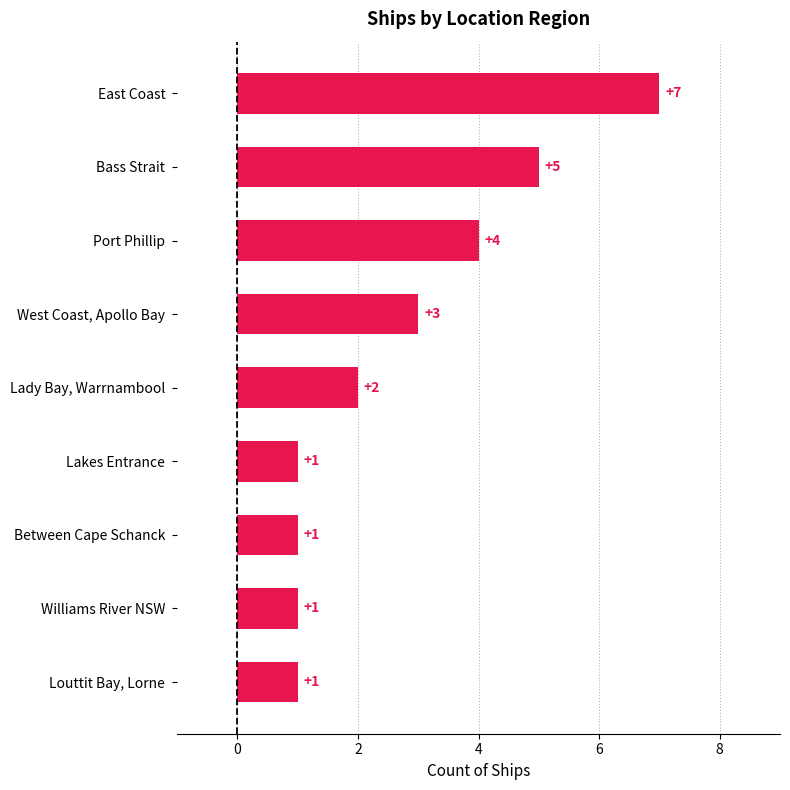

What is the difference between the maximum and minimum values?

6